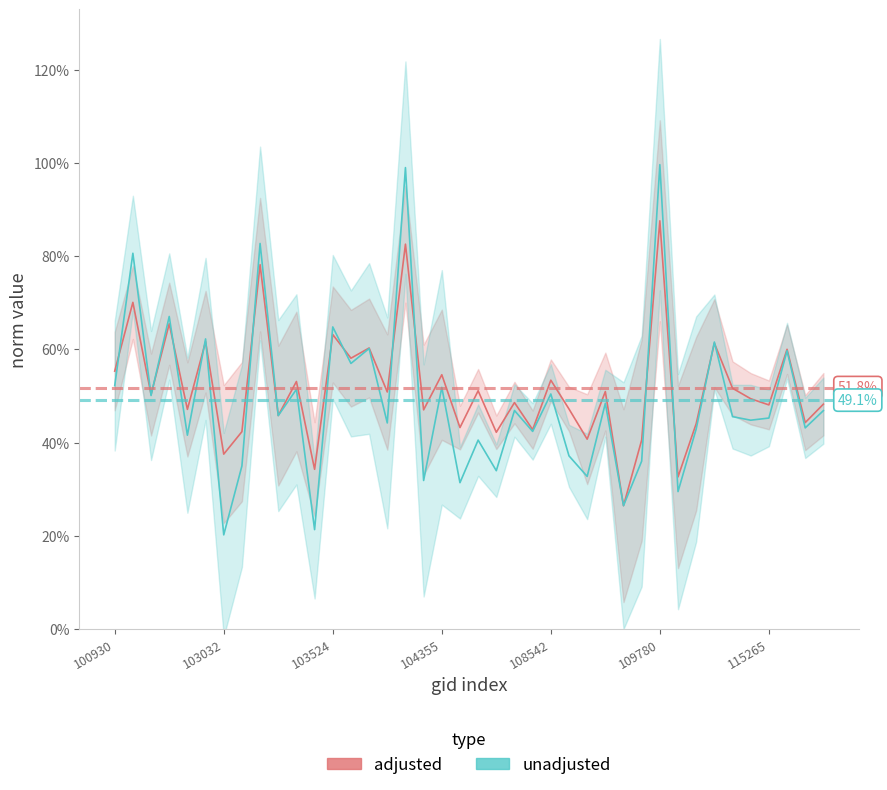

What is the label of the 4th point from the left?

104355